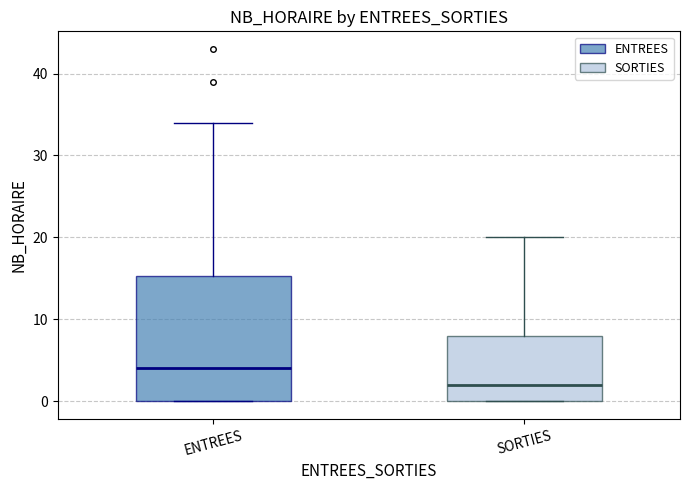

Which box has the lowest median line?

SORTIES